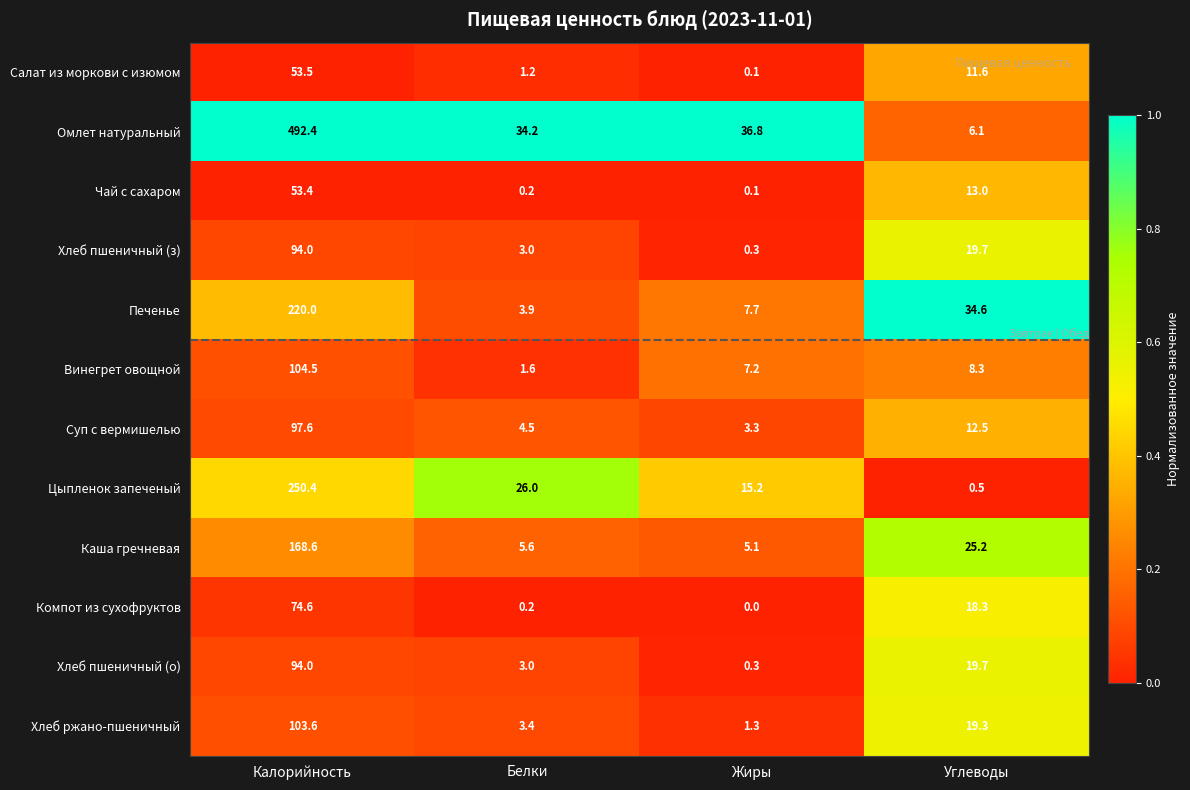

Which series has the largest total across all categories?

Омлет натуральный